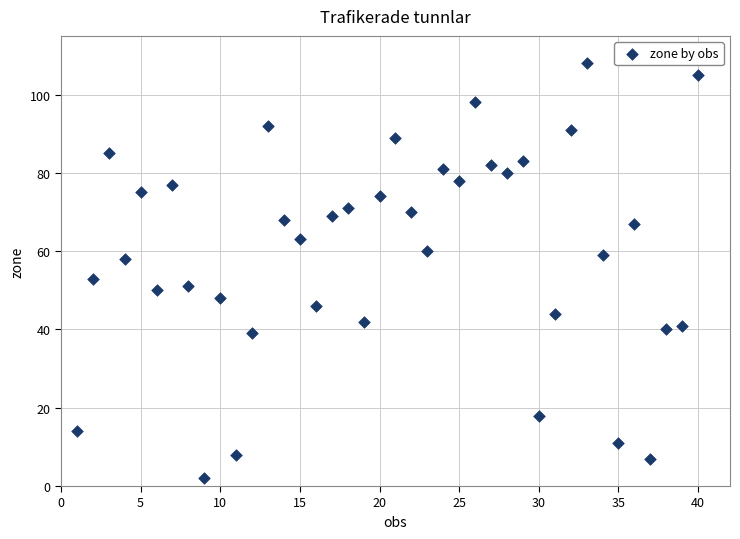

What is the range of Y values (max minus min)?

106